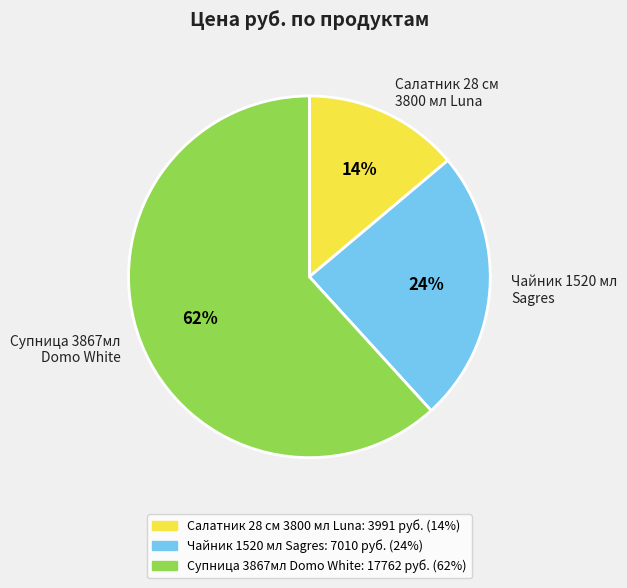

To the nearest percent, what is the average slice percentage?

33%